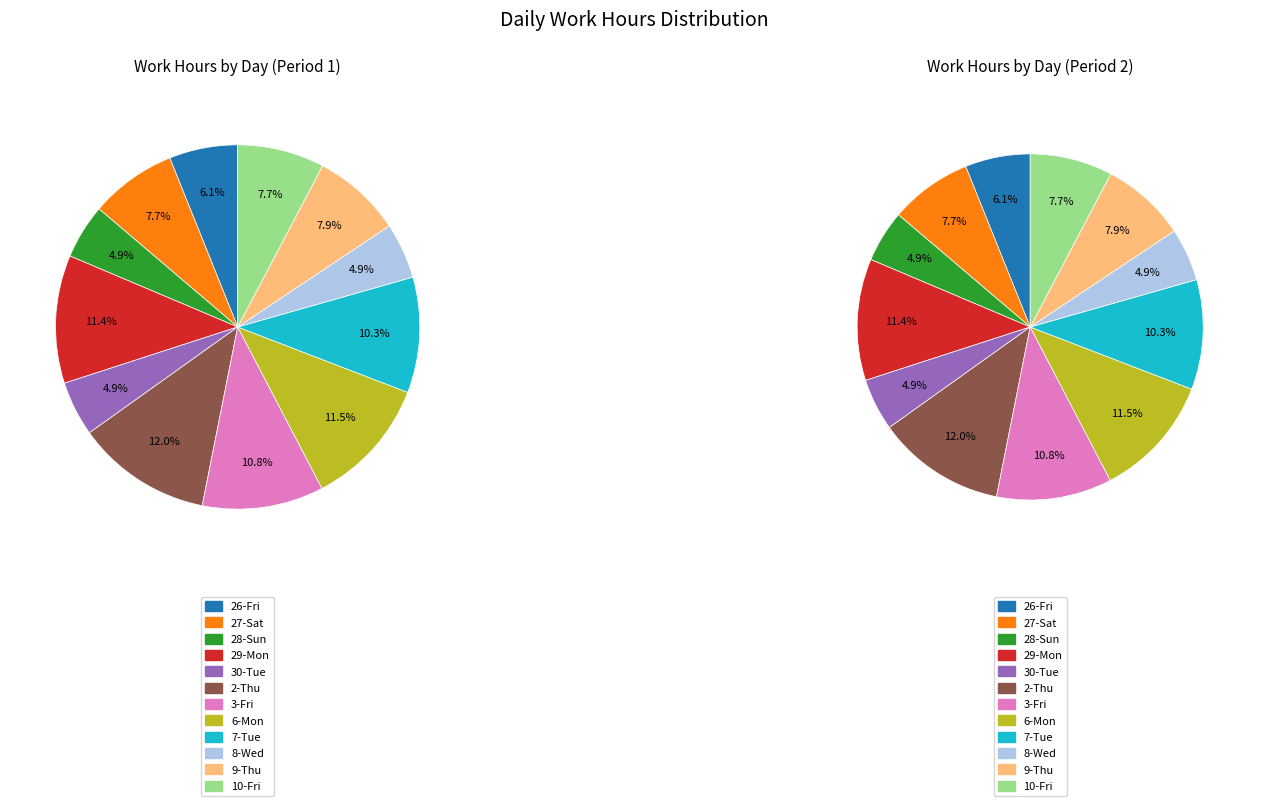

Does any single category account for the majority?

No